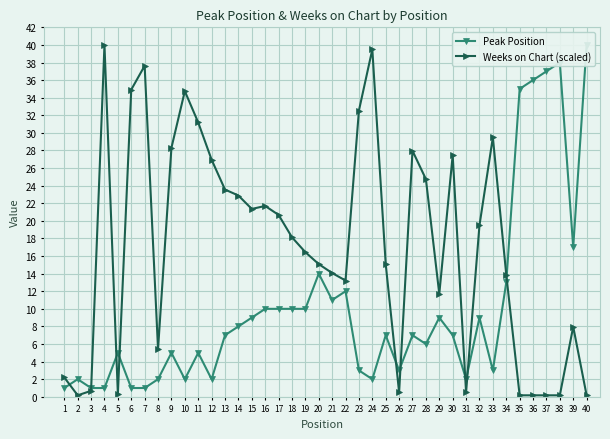

At which category does Peak Position reach its first local valley?

10